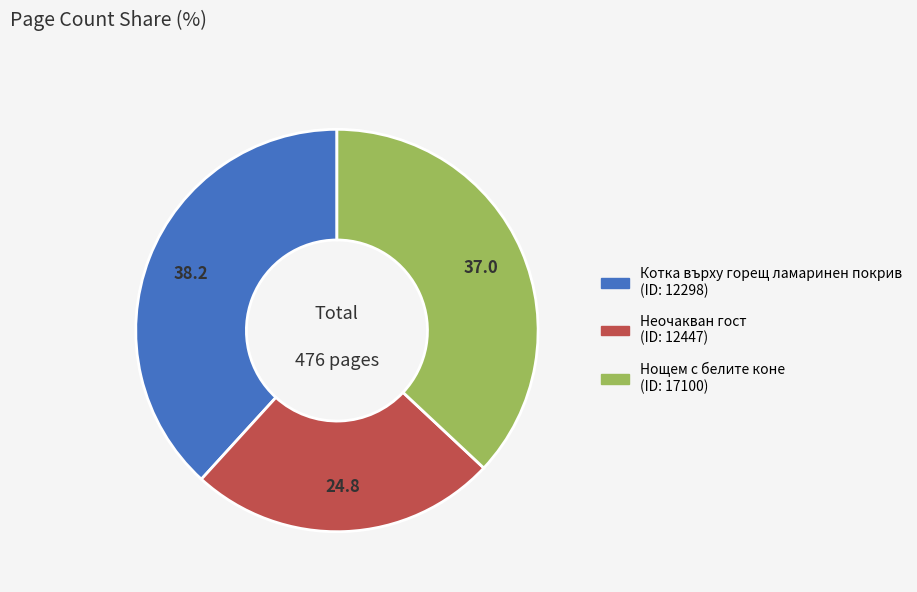

Is there a majority slice in this chart?

No